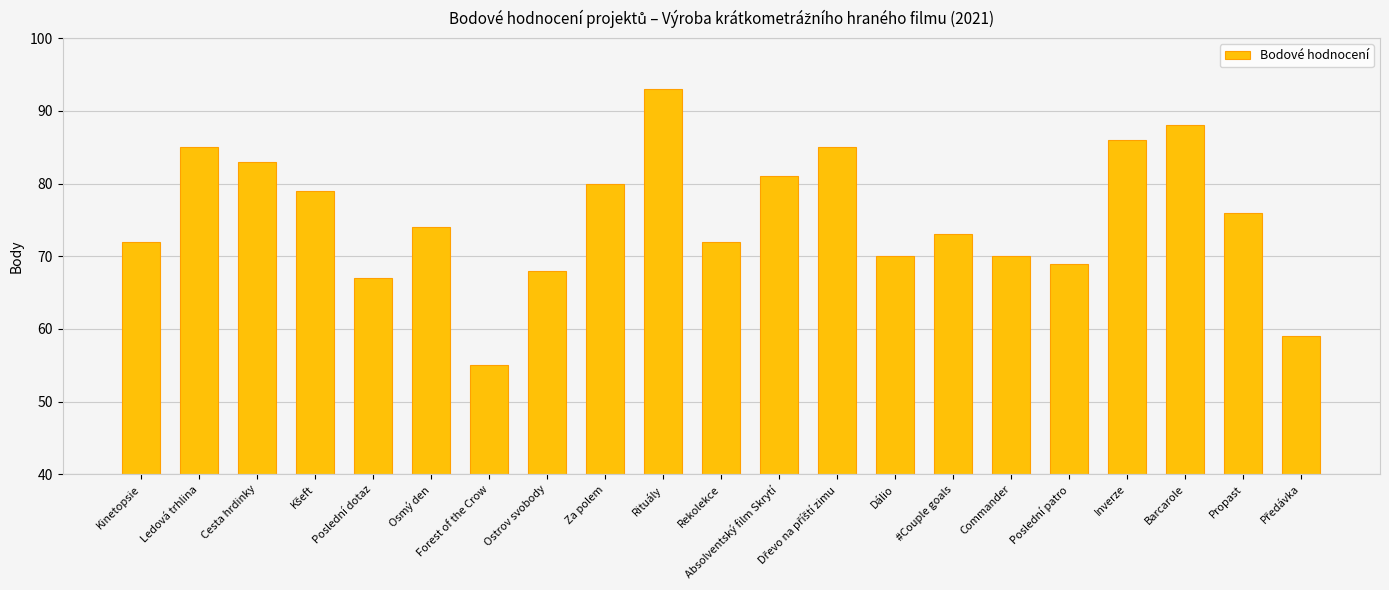

What is the sum of all values?

1585